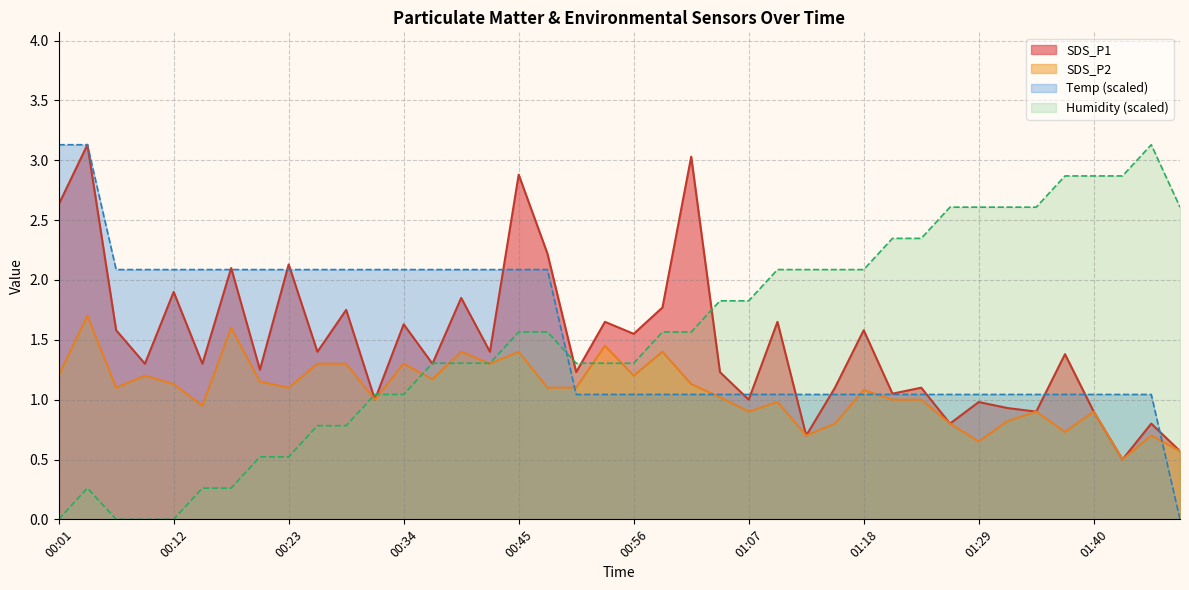

Which series changed the most between 00:51 and 01:04?

SDS_P2